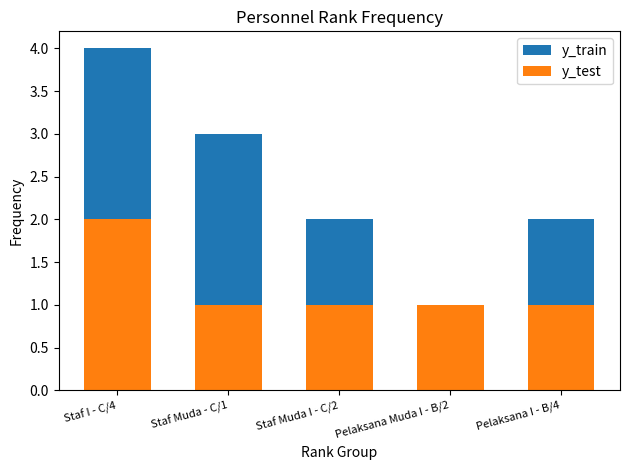

What position from the right is Pelaksana I - B/4?

1